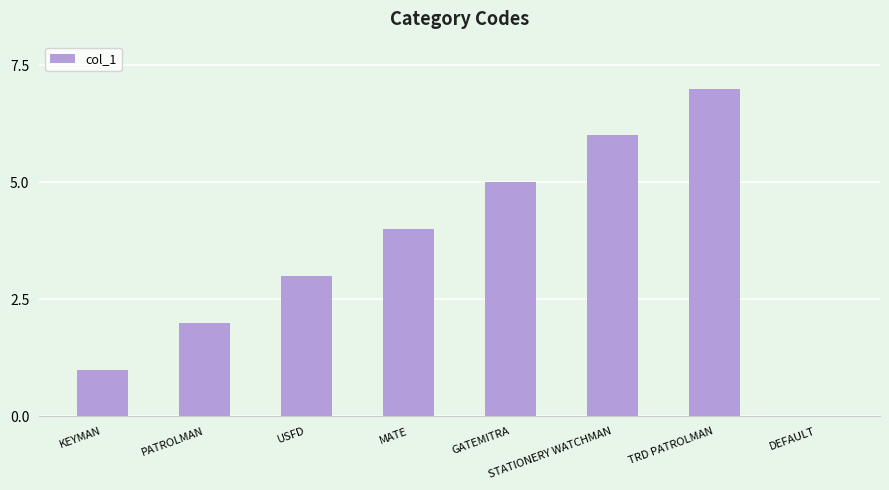

Which has a higher value, KEYMAN or PATROLMAN?

PATROLMAN